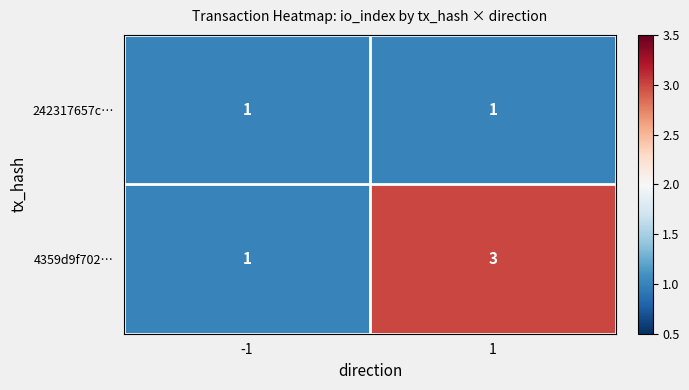

How many categories are shown in the chart?

2